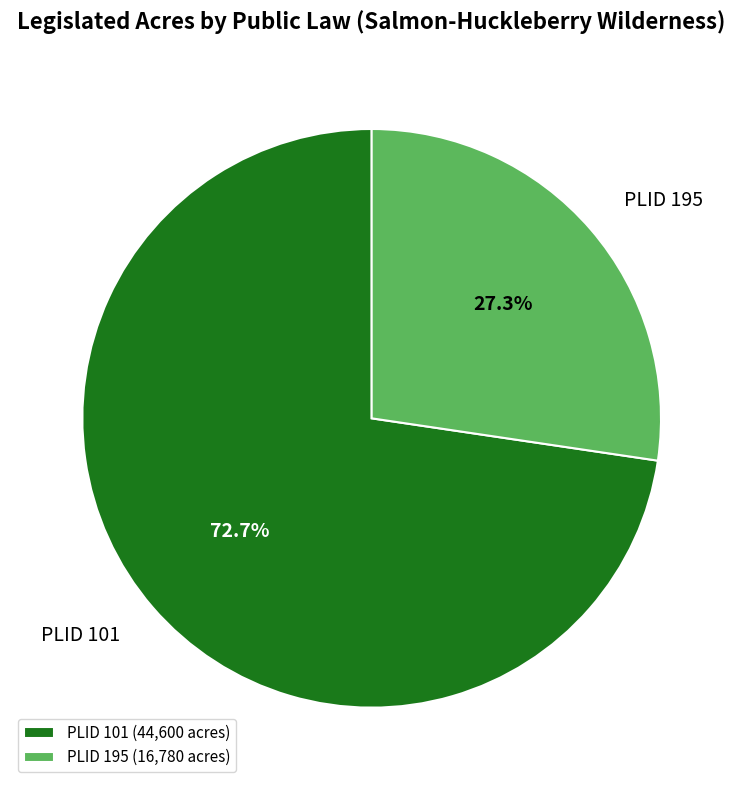

What percentage do PLID 101 and PLID 195 together represent?

100.0%